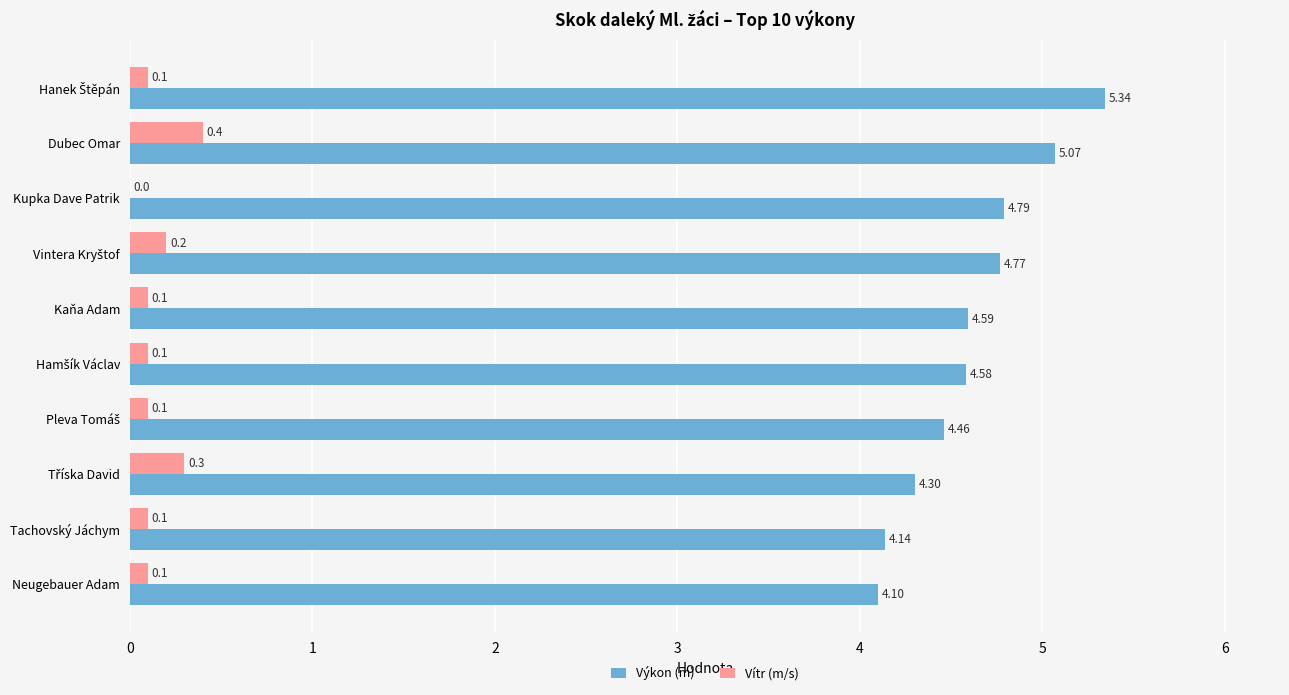

At which label is Vítr (m/s) closest to 0?

Kupka Dave Patrik